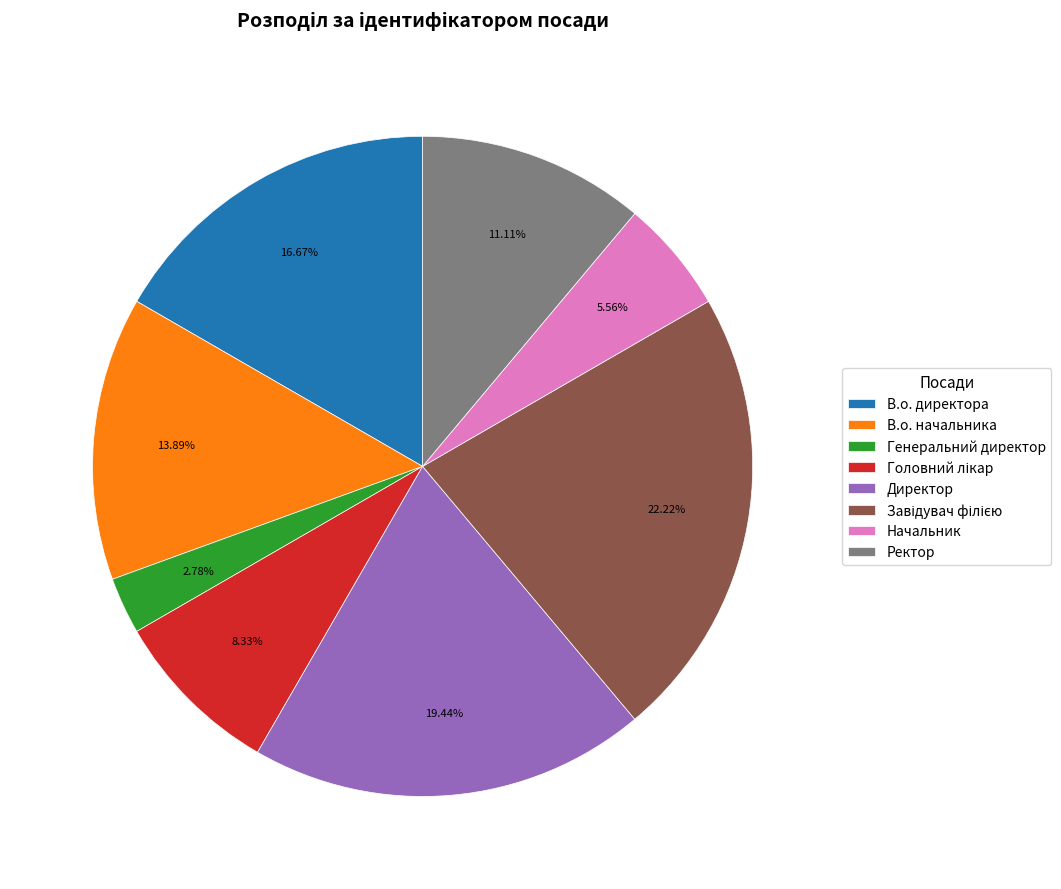

Which has a higher value, Ректор or В.о. директора?

В.о. директора